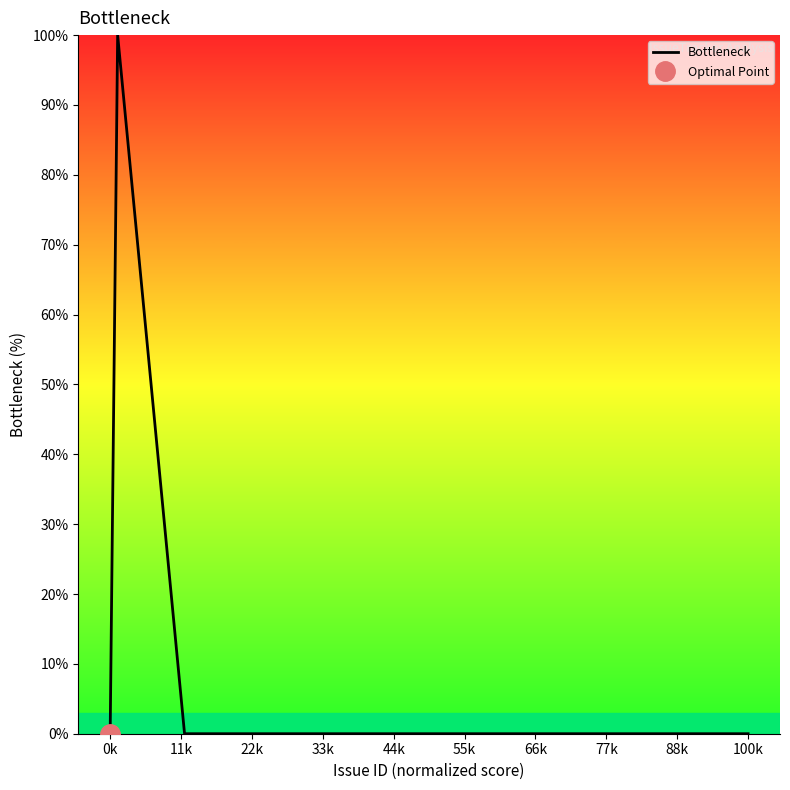

At which label is the value closest to 50?

0k